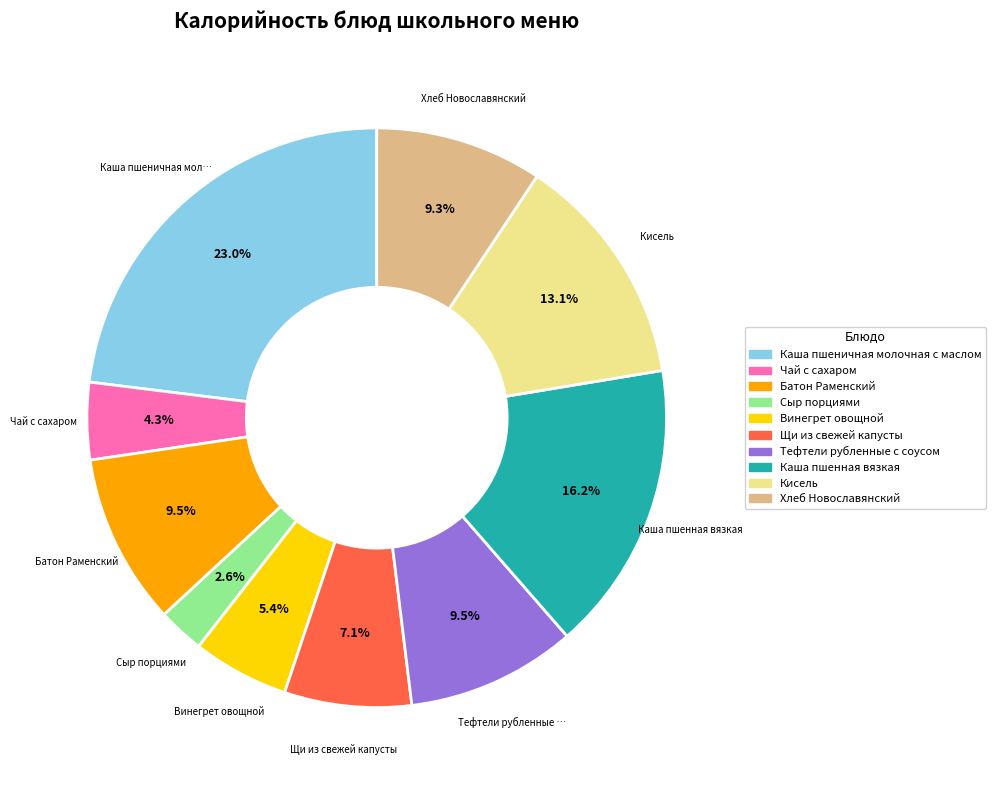

Count the number of slices in the pie.

10